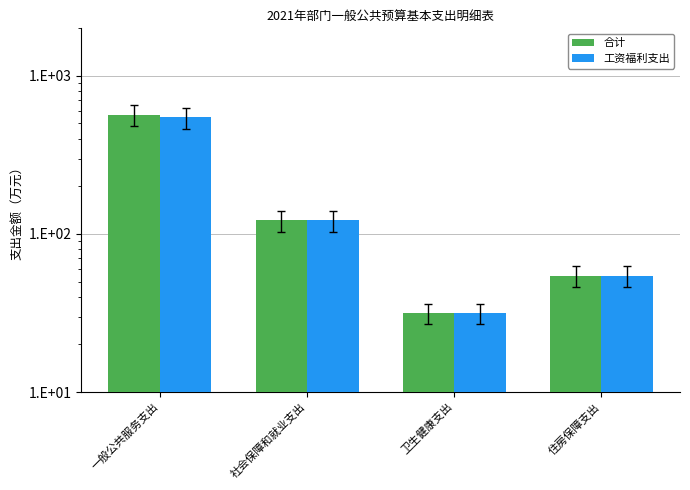

Rank the series at 住房保障支出 from lowest to highest value.

合计, 工资福利支出